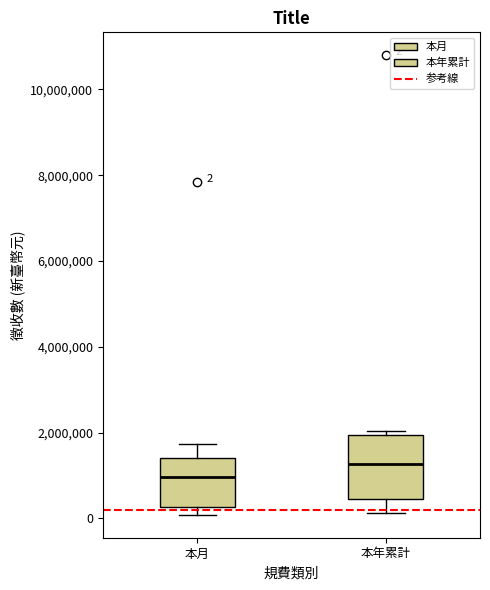

Which box has the lowest median line?

本月